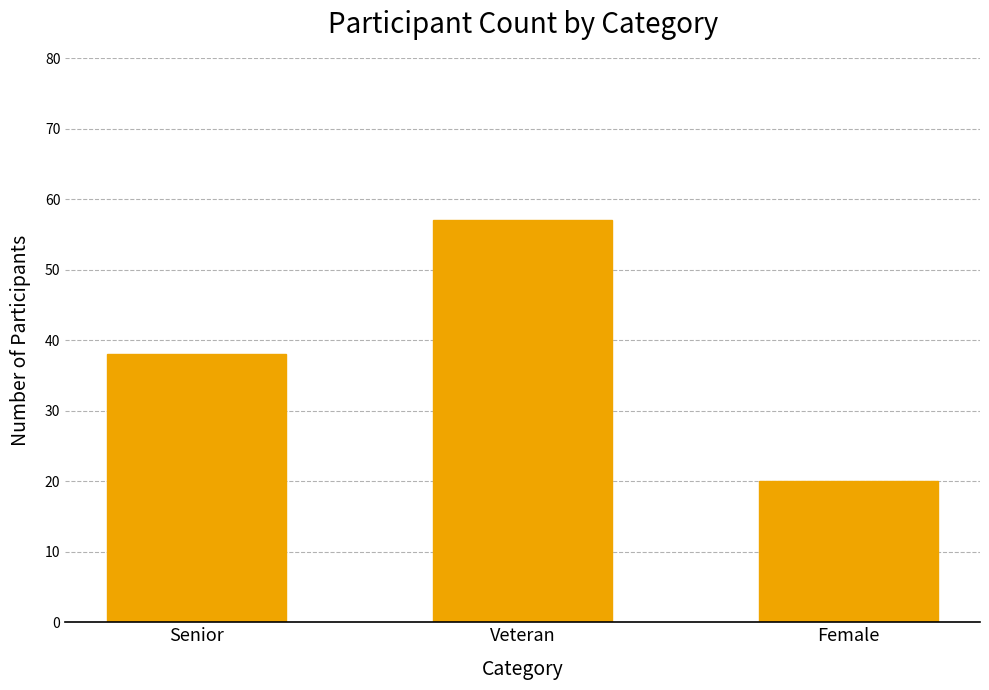

True or false: the data shows 50 at Senior.

False